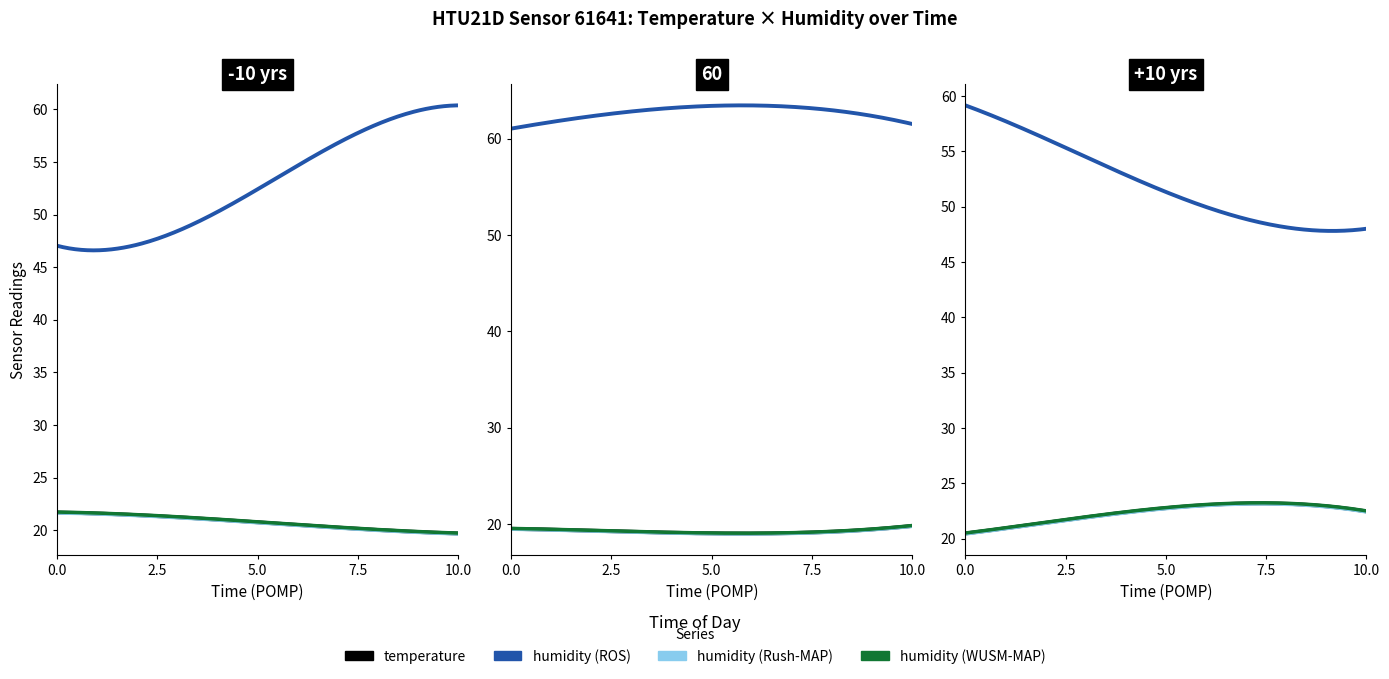

Which series has the largest range (max minus min)?

humidity